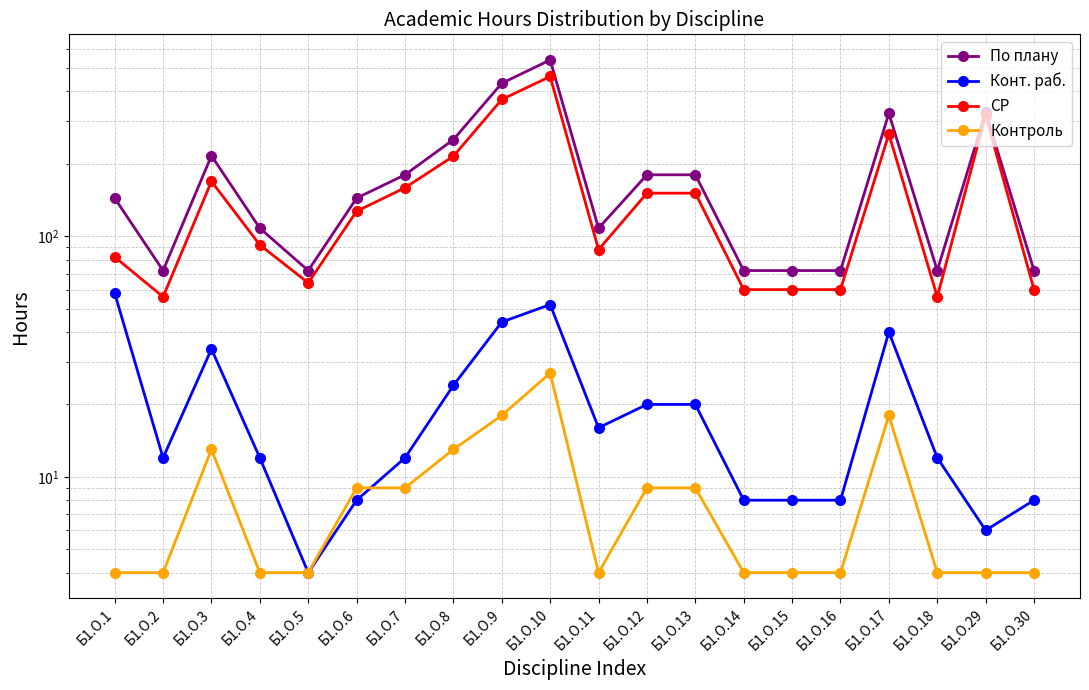

True or false: По плану and Конт. раб. intersect in this chart.

False